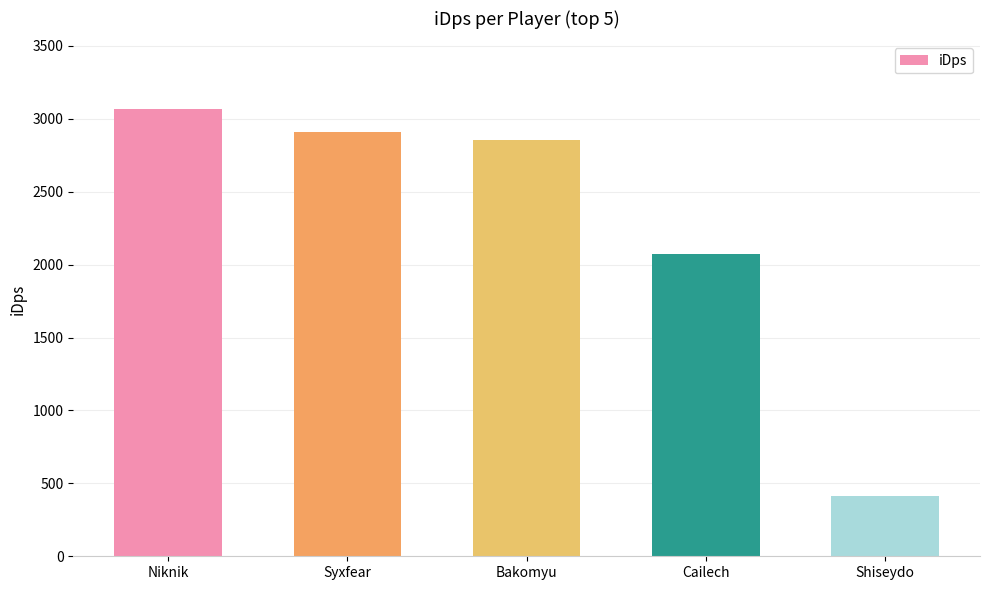

Is it true that the value at Syxfear is 2909.6?

True